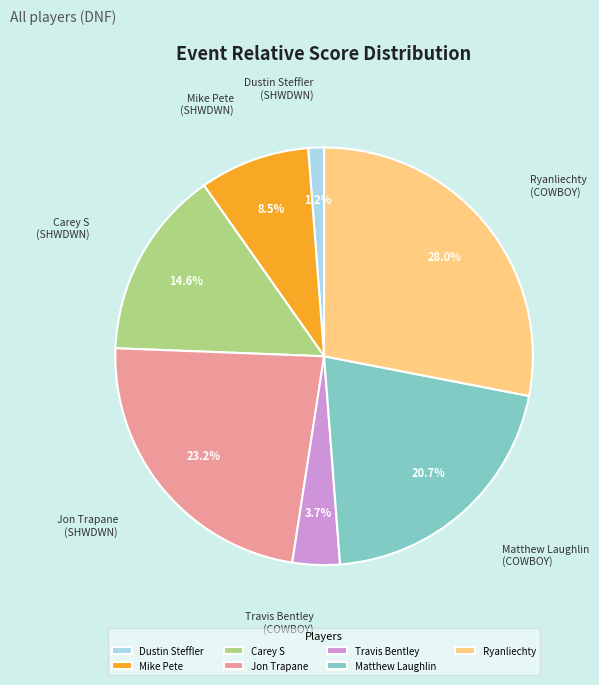

What is the ratio of the value at Ryanliechty to the value at Mike Pete?

3.3